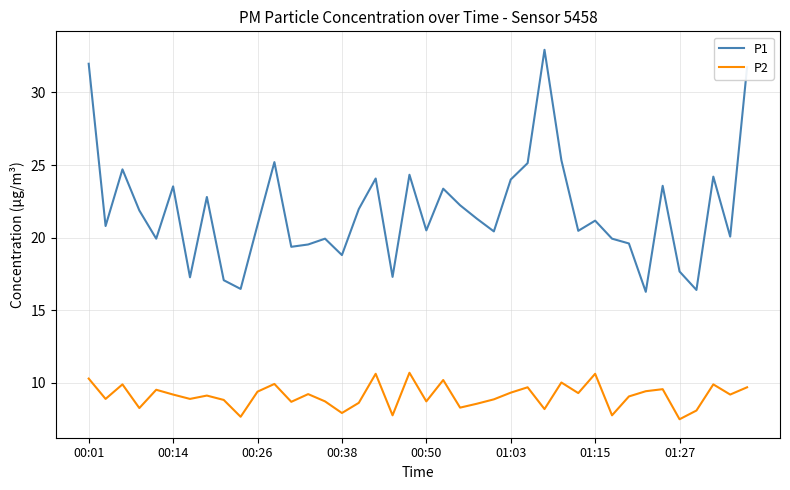

List the series in order of their overall mean, lowest first.

P2, P1